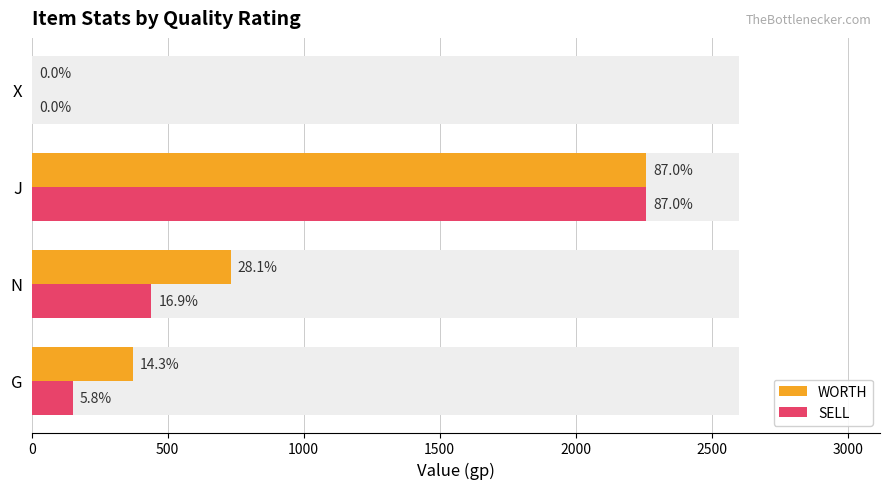

How many groups of bars are there?

4